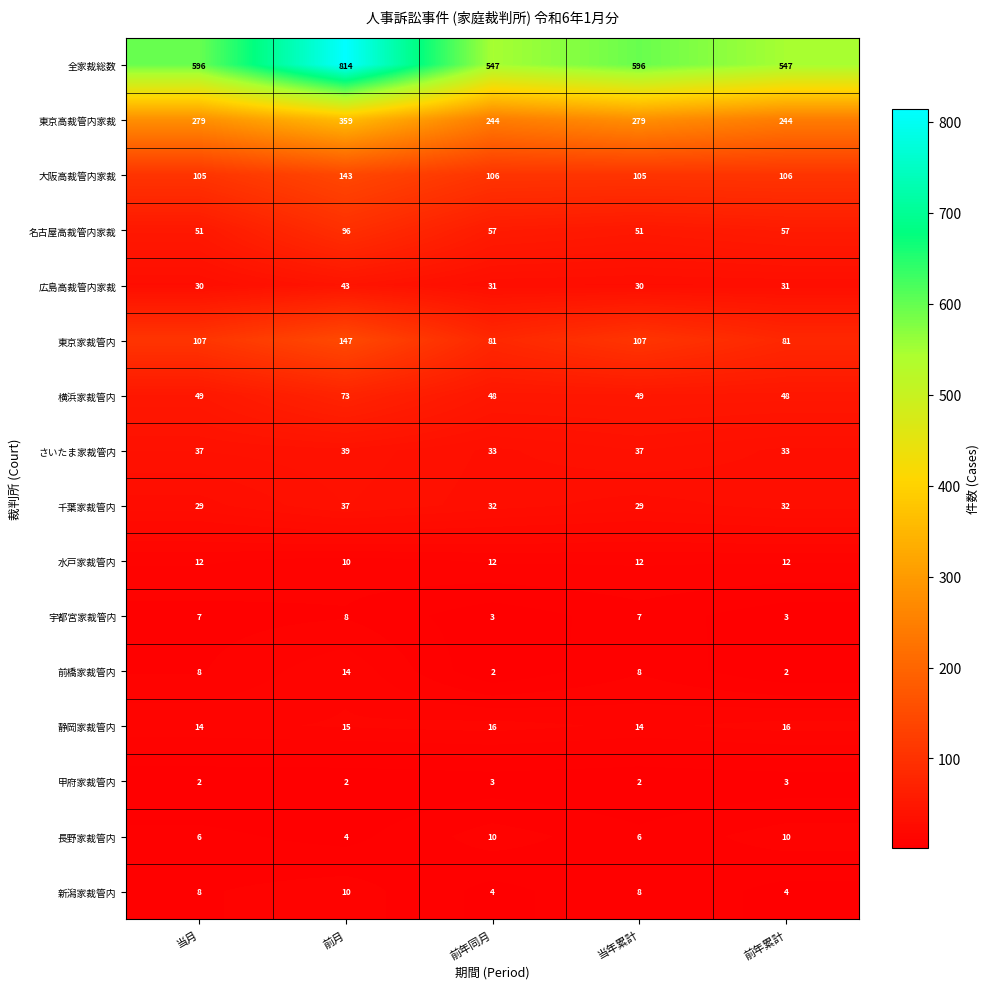

What is the average value of the 水戸家裁管内 series?

12